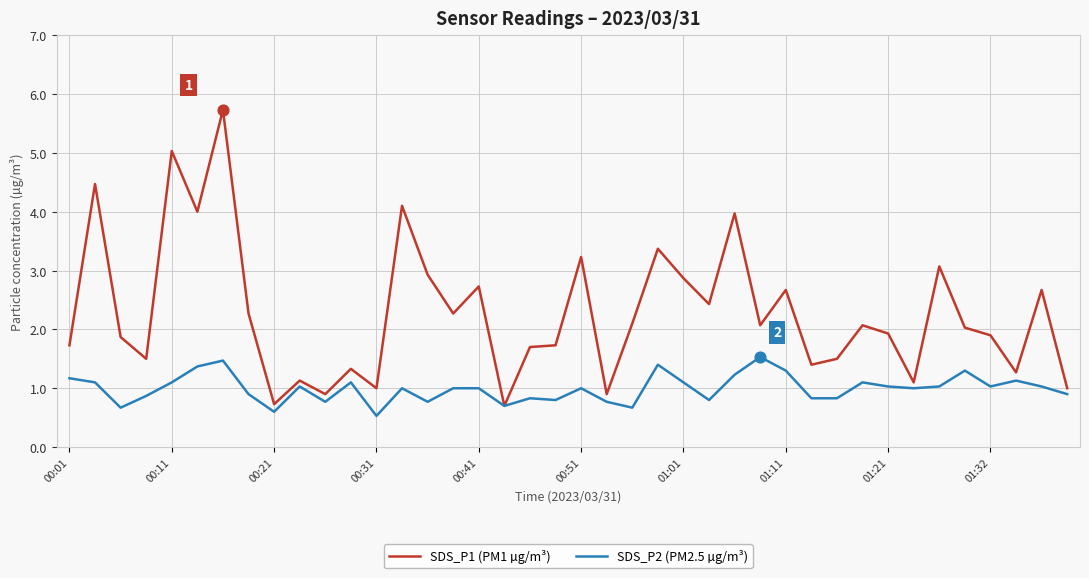

Which series has the largest total across all categories?

SDS_P1 (PM1 µg/m³)